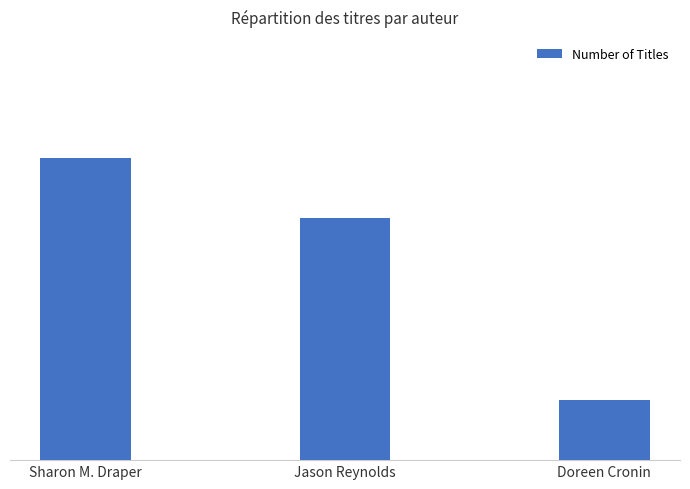

At which label does the data first exceed 4?

Sharon M. Draper